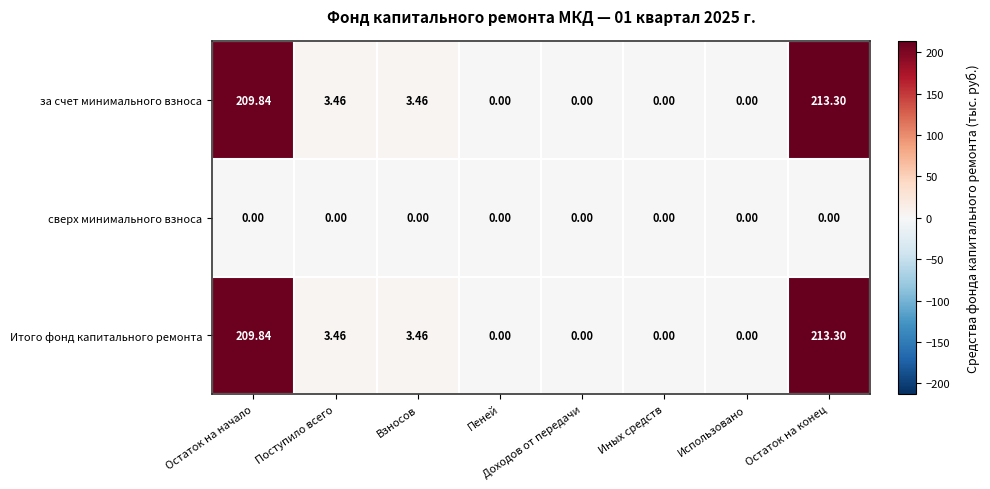

At which category is the sum across all series the highest?

Остаток на конец